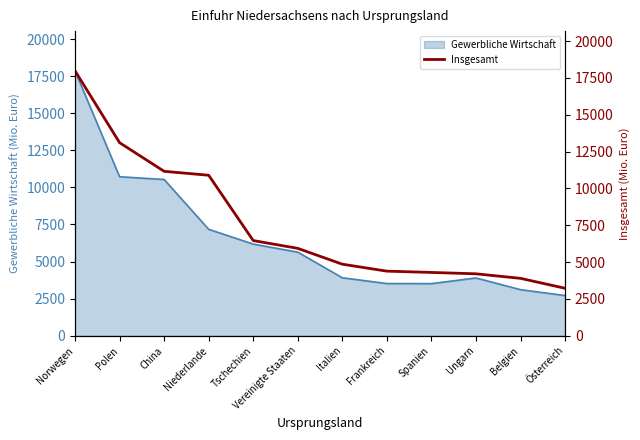

What is the label of the 7th point from the right?

Vereinigte Staaten